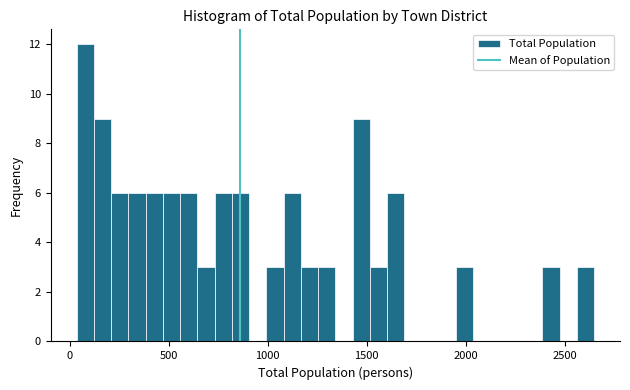

Read against the x-axis, roughly where is the centre of the tallest bar?

100